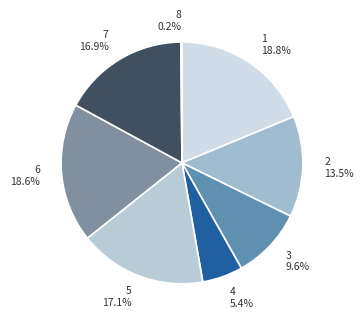

Is there any slice that represents more than half of the pie?

No